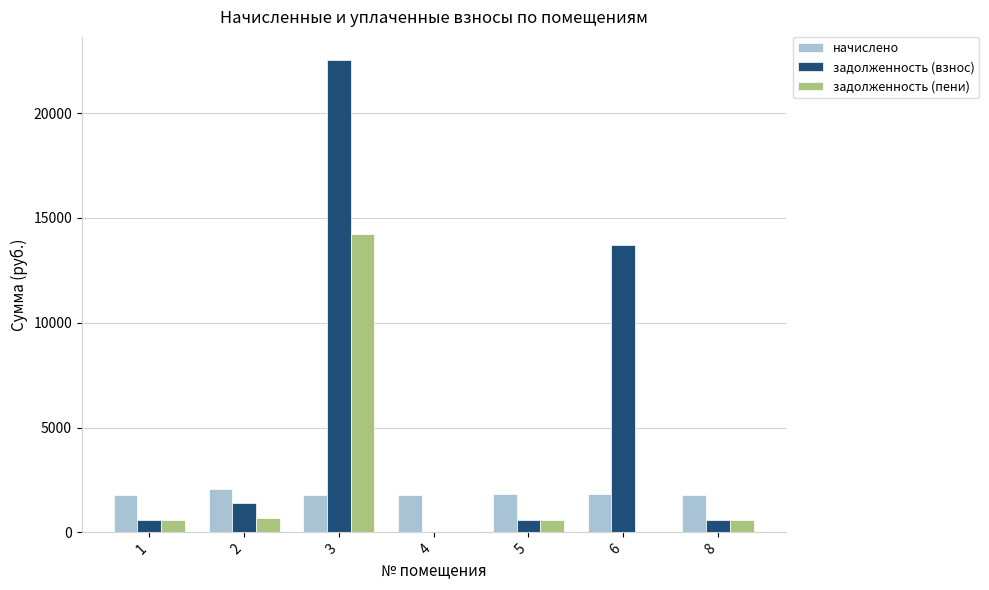

What is the sum of all начислено values?

12860.3